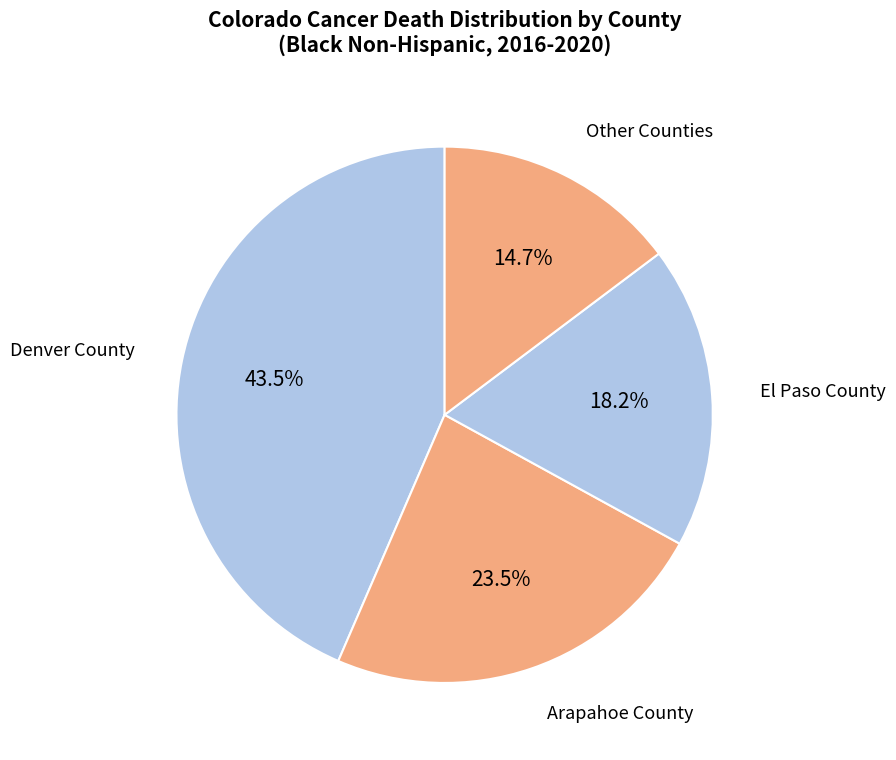

How many segments does this pie chart have?

4